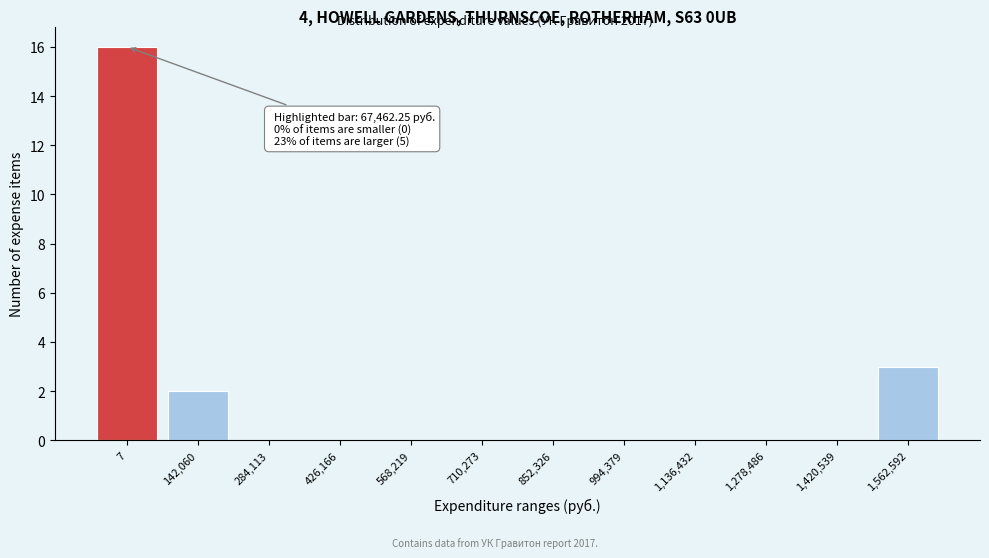

Reading right to left, what are all the values shown in this chart?

1,562,592=3	1,420,539=0	1,278,486=0	1,136,432=0	994,379=0	852,326=0	710,273=0	568,219=0	426,166=0	284,113=0	142,060=2	7=16